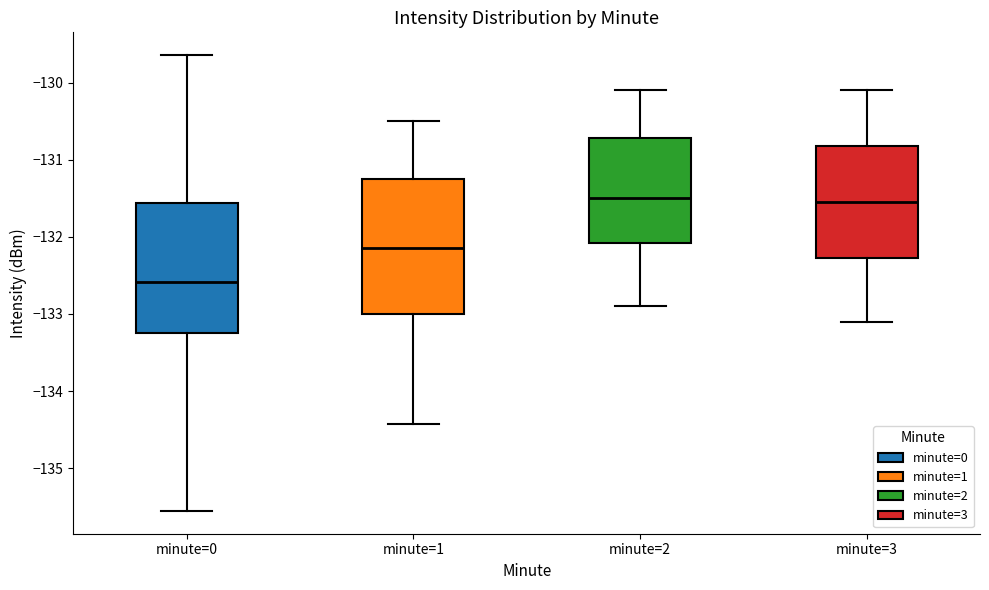

Reading left to right, read every box against the y-axis: the position of its median line, the range the box covers, and the ends of its whiskers. The values are not printed on the chart, so give them approximately, as read against the axis.

minute=0: median -132.6, box -133.3 to -131.6, whiskers -135.6 to -129.6
minute=1: median -132.1, box -133.0 to -131.3, whiskers -134.4 to -130.5
minute=2: median -131.5, box -132.1 to -130.7, whiskers -132.9 to -130.1
minute=3: median -131.5, box -132.3 to -130.8, whiskers -133.1 to -130.1